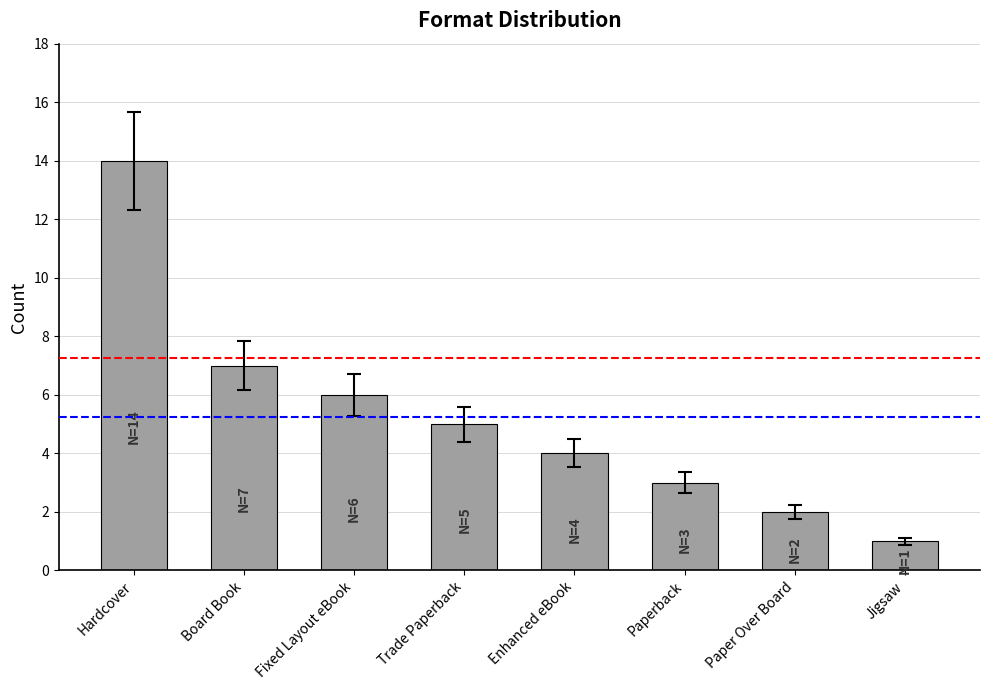

What is the average value?

5